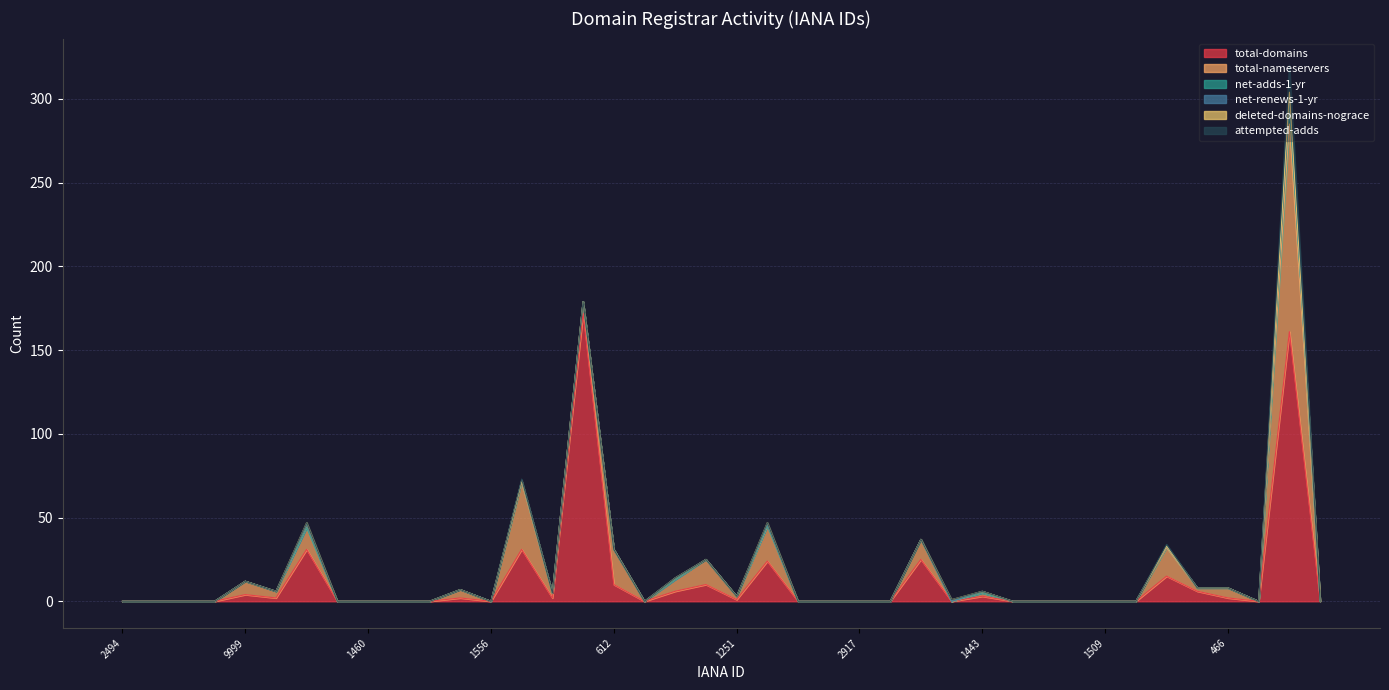

Is the value of net-renews-1-yr at 433 greater than the value of total-nameservers at 433?

No